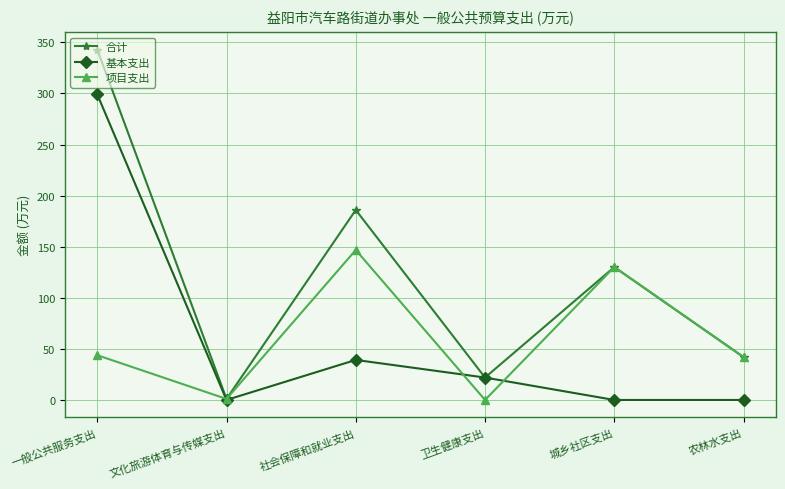

Which series has the widest spread of values?

合计